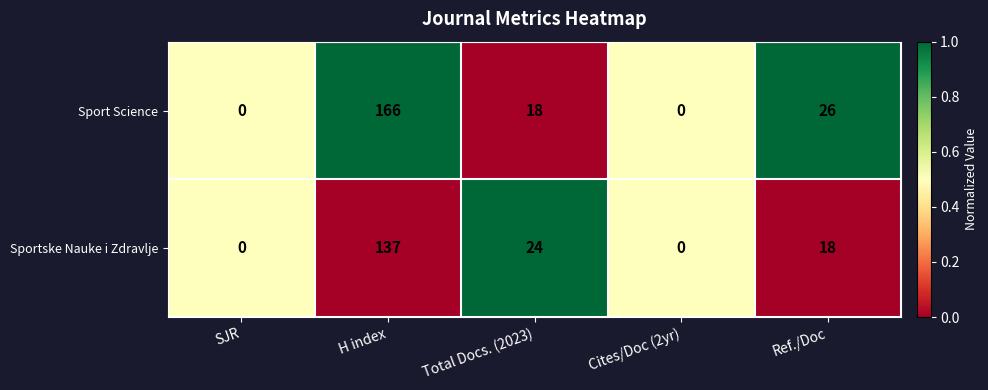

Rank the series by their average value, from highest to lowest.

Sport Science, Sportske Nauke i Zdravlje